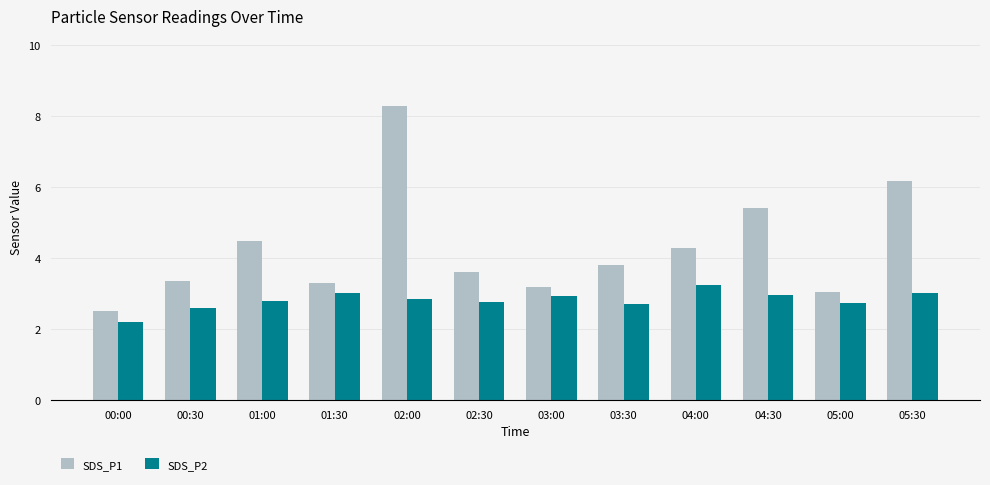

What is the sum of the SDS_P2 values at 00:30 and 02:30?

5.4